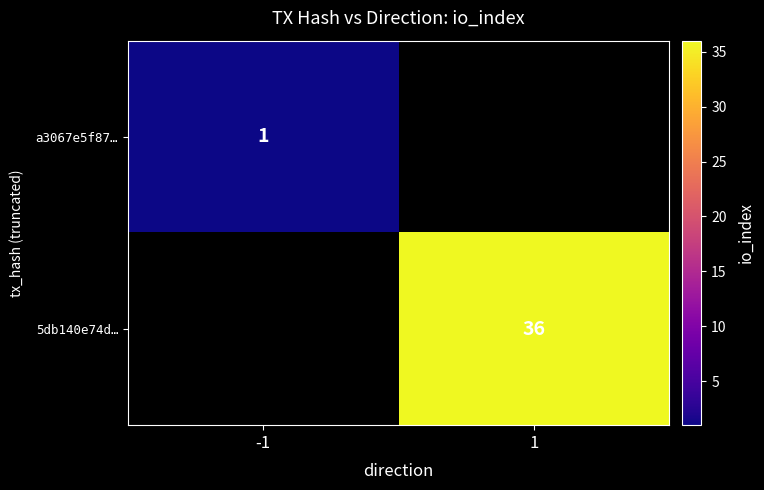

The value of 5db140e74d… at 1 is 36. True or false?

True